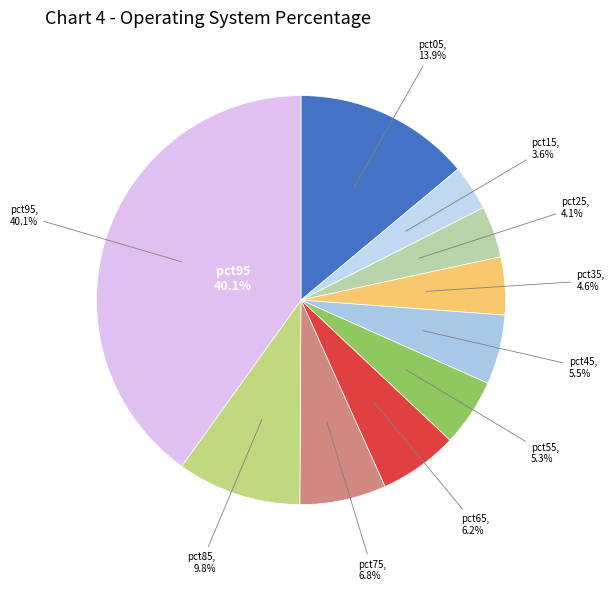

To the nearest percent, what is the difference between the largest and smallest slice percentages?

36%